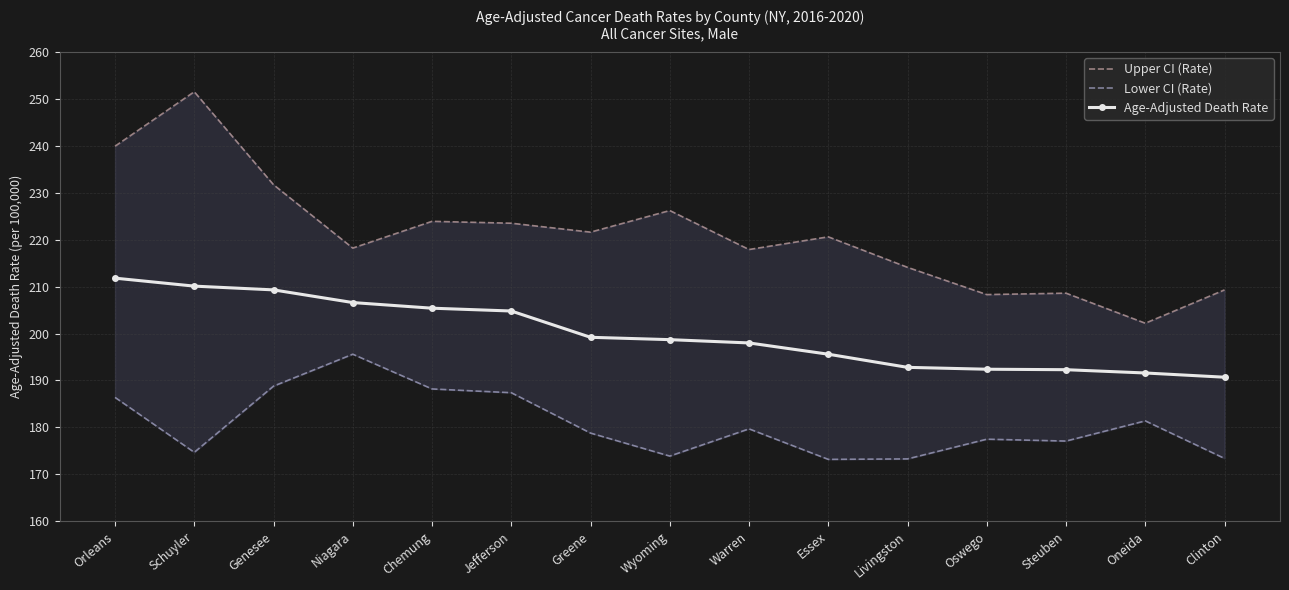

Rank the series by their average value, from lowest to highest.

Lower CI (Rate), Age-Adjusted Death Rate, Upper CI (Rate)